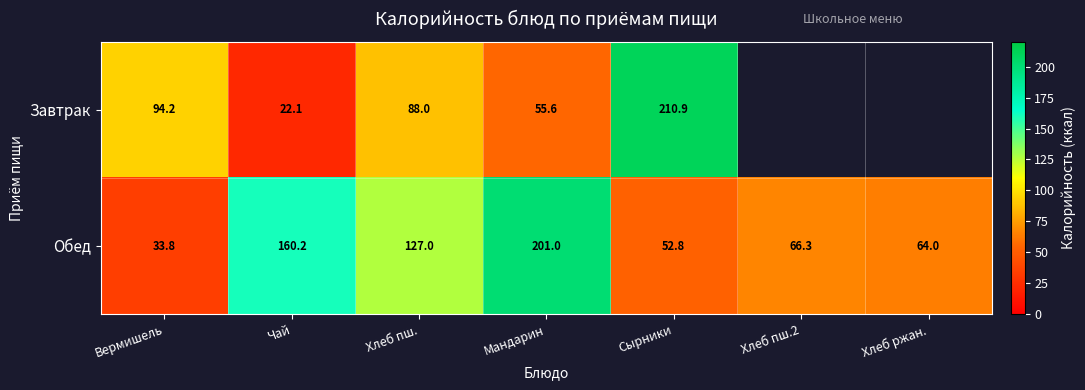

The value of Обед at Хлеб ржан. is 64.0. True or false?

True